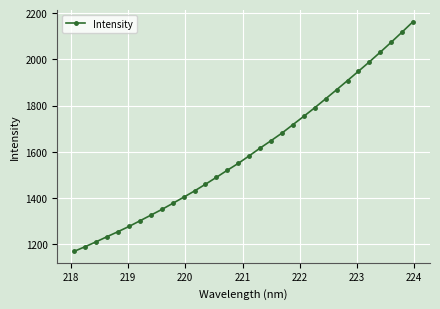

What is the value of the 6th point from the left?

1277.1